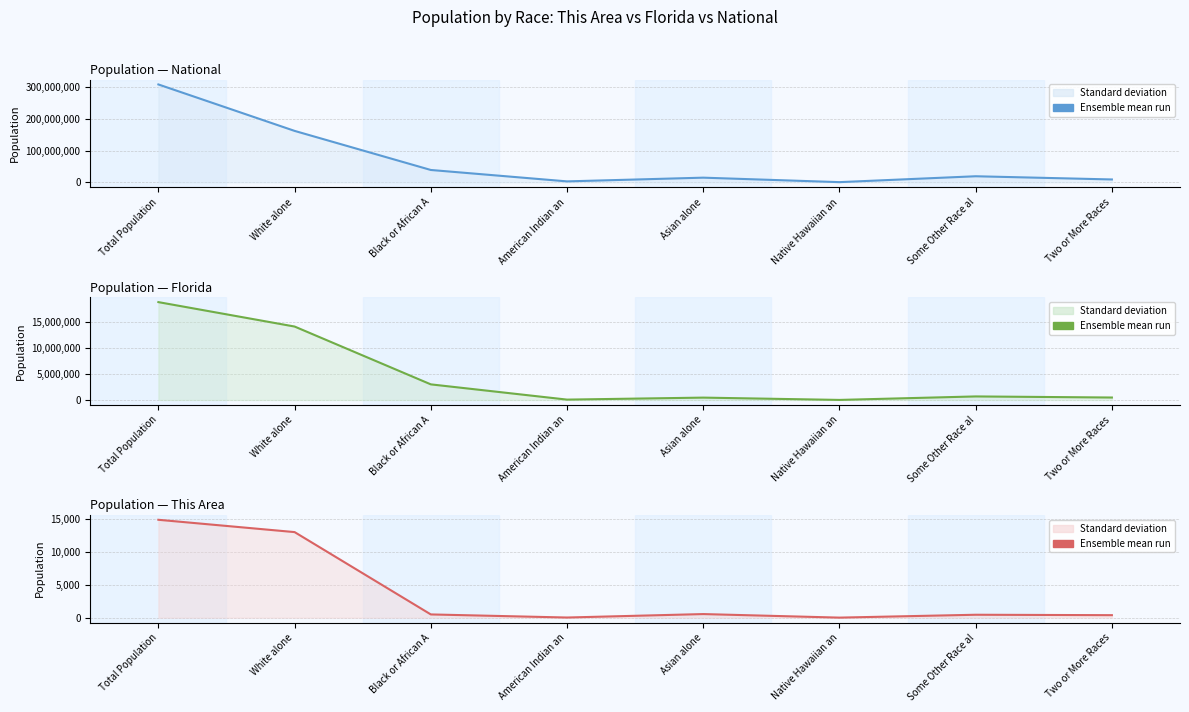

True or false: National mean has a value of 9002813 at Some Other Race al.

False